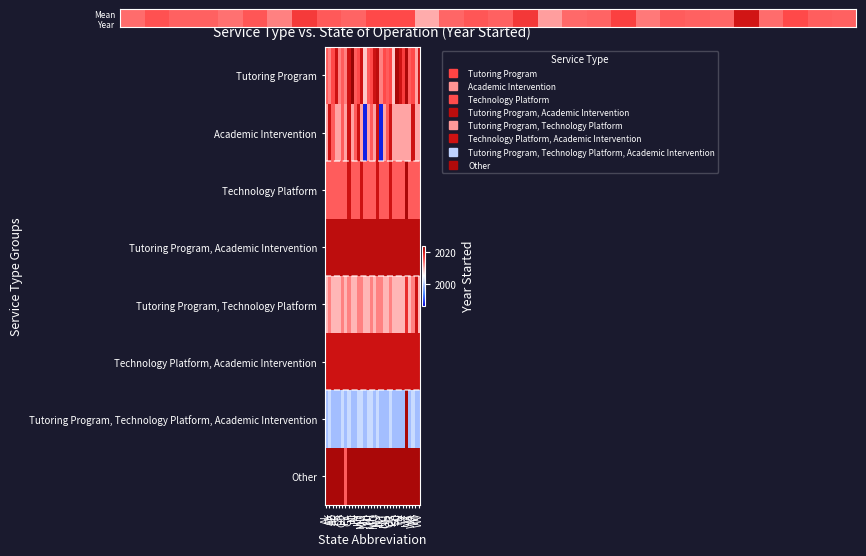

Which has a higher value, WA or CA?

WA